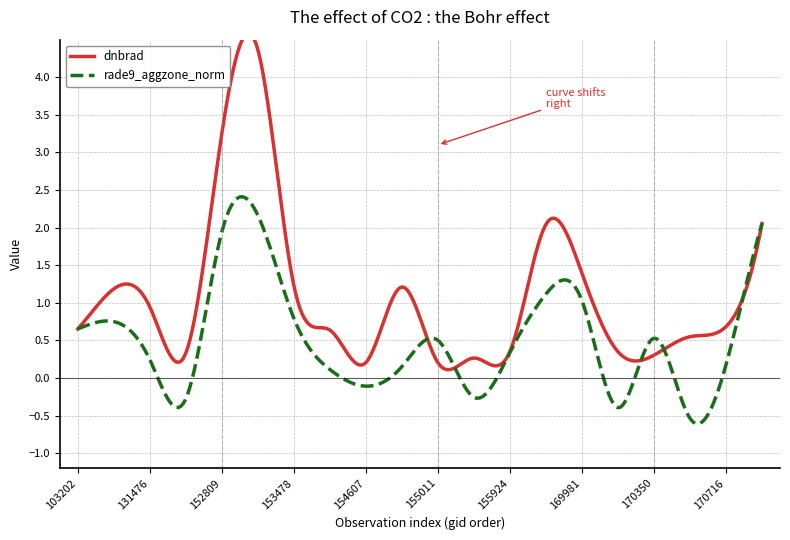

What is the average value of the dnbrad series?

1.1